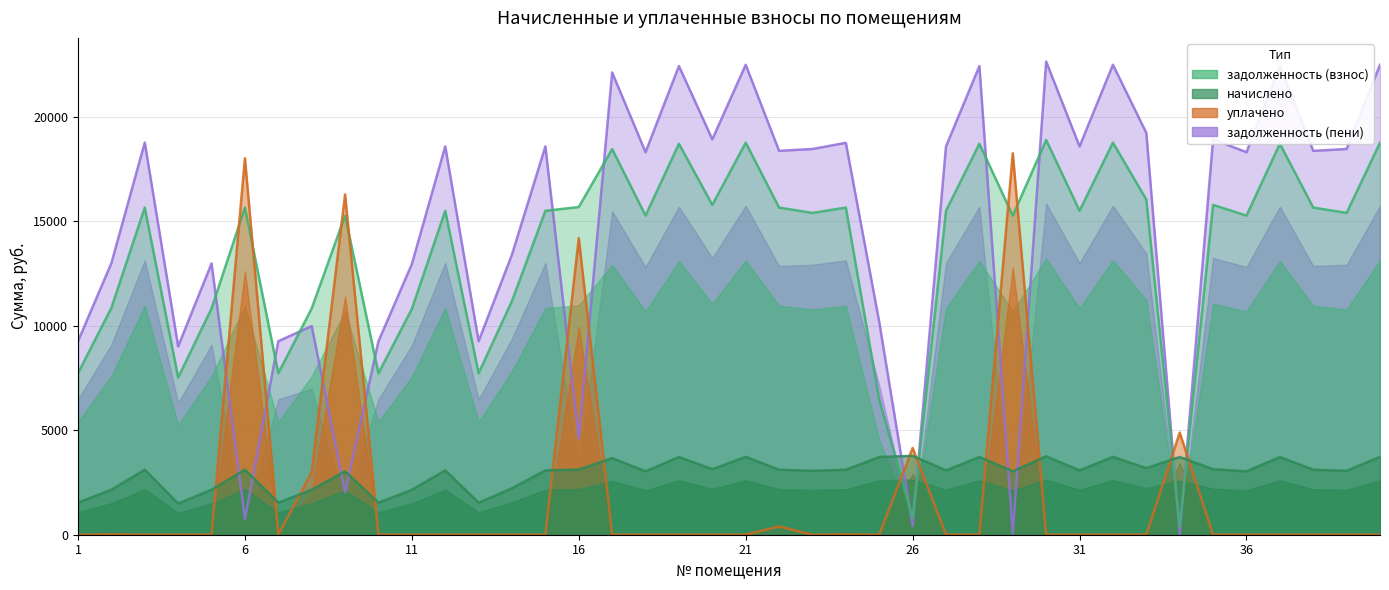

Which category has the lowest value across all series?

1